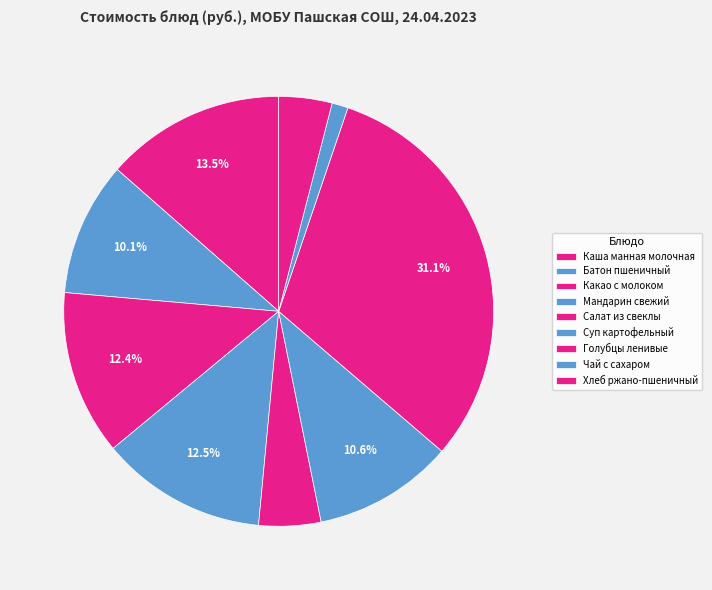

Which category has the biggest portion of the pie?

Голубцы ленивые